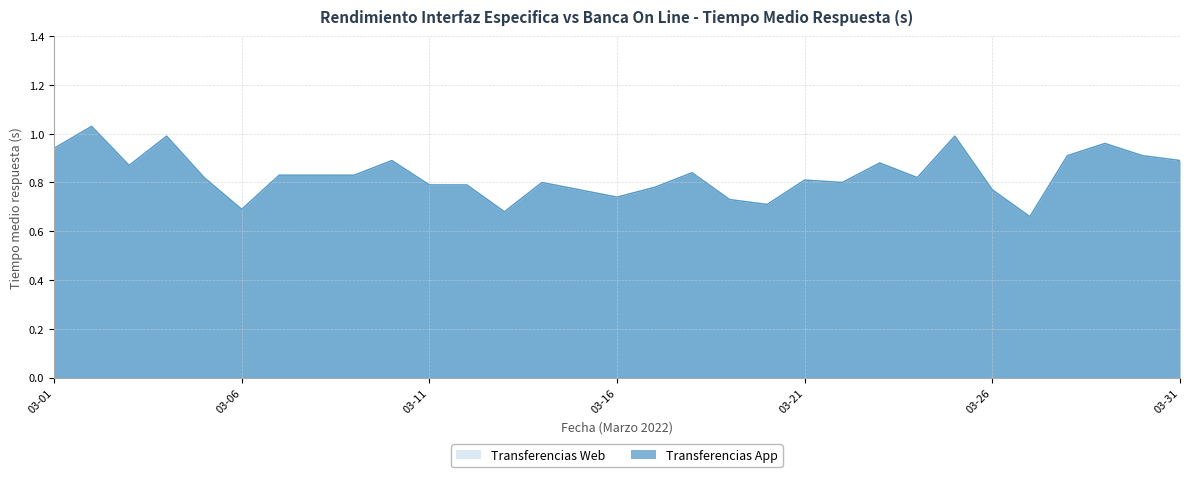

What is the sum of all Transferencias App values?

25.8